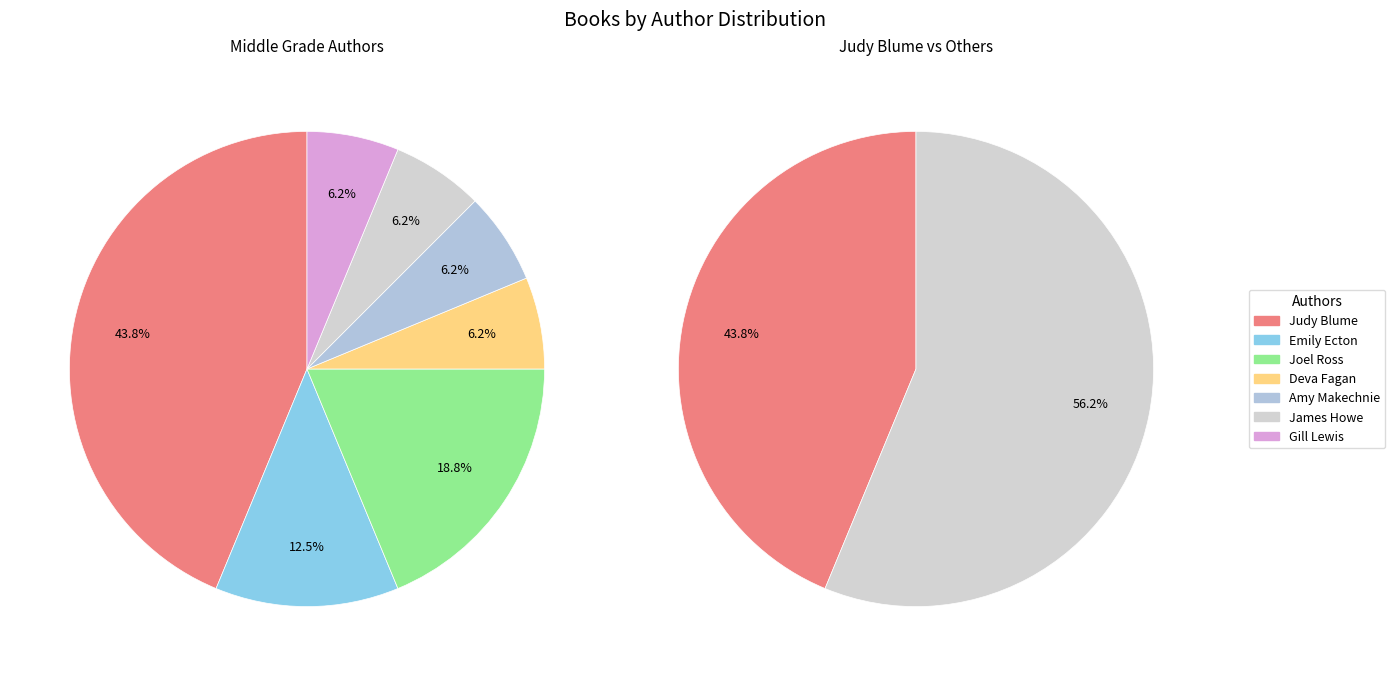

To the nearest percent, what is the difference between the largest and smallest slice percentages?

38%